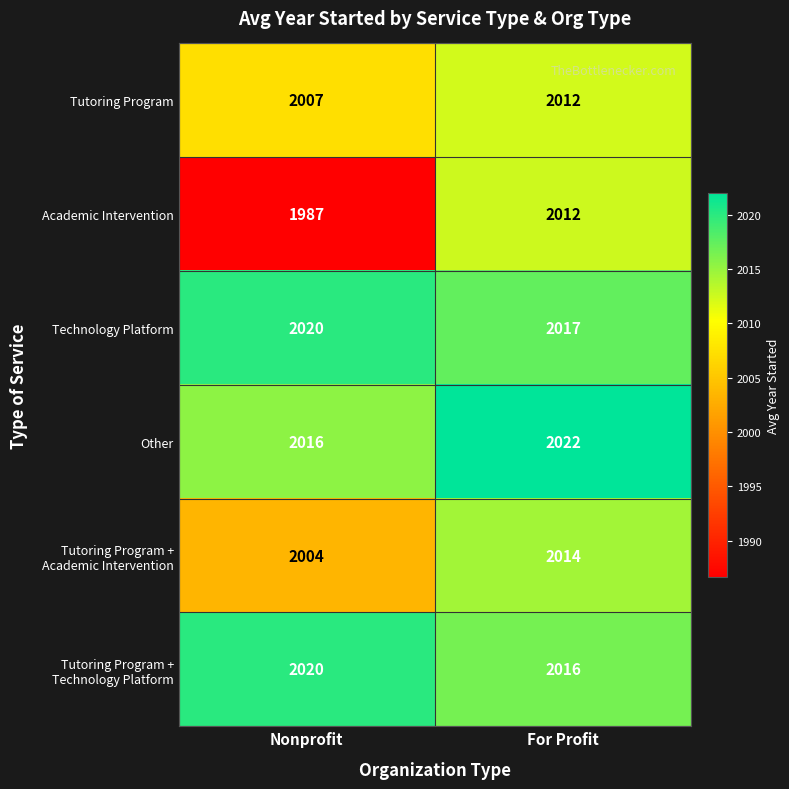

True or false: Academic Intervention has a value of 3001 at Nonprofit.

False